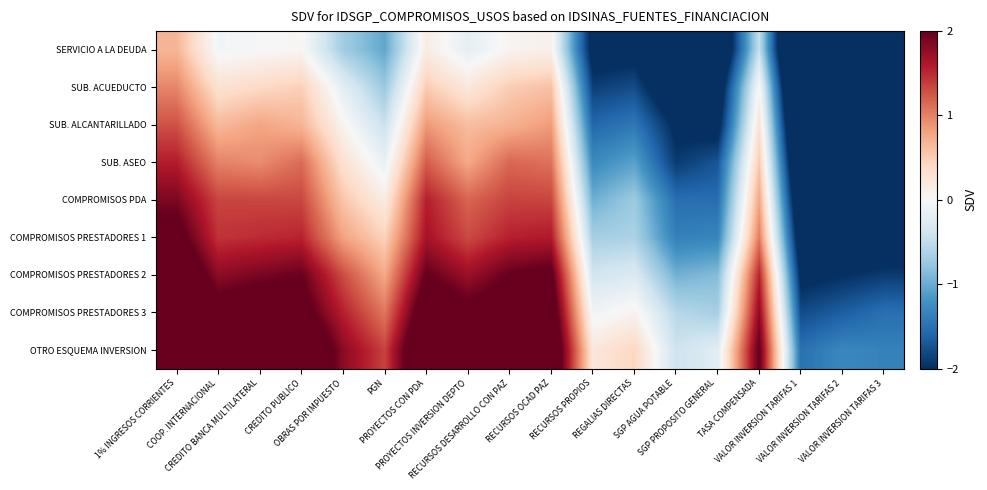

Reading left to right, transcribe all the data shown in this chart.

SERVICIO A LA DEUDA: 1% INGRESOS CORRIENTES=0.7	COOP. INTERNACIONAL=-0.1	CREDITO BANCA MULTILATERAL=-0.0	CREDITO PUBLICO=0.0	OBRAS POR IMPUESTO=-0.7	PGN=-1.0	PROYECTOS CON PDA=0.2	PROYECTOS INVERSION DEPTO=-0.2	RECURSOS DESARROLLO CON PAZ=0.1	RECURSOS OCAD PAZ=0.1	RECURSOS PROPIOS=-2.2	REGALIAS DIRECTAS=-2.1	SGP AGUA POTABLE=-2.9	SGP PROPOSITO GENERAL=-2.8	TASA COMPENSADA=-0.5	VALOR INVERSION TARIFAS 1=-3.9	VALOR INVERSION TARIFAS 2=-3.8	VALOR INVERSION TARIFAS 3=-3.8
SUB. ACUEDUCTO: 1% INGRESOS CORRIENTES=1.0	COOP. INTERNACIONAL=0.3	CREDITO BANCA MULTILATERAL=0.4	CREDITO PUBLICO=0.5	OBRAS POR IMPUESTO=-0.2	PGN=-0.7	PROYECTOS CON PDA=0.5	PROYECTOS INVERSION DEPTO=0.2	RECURSOS DESARROLLO CON PAZ=0.5	RECURSOS OCAD PAZ=0.6	RECURSOS PROPIOS=-1.9	REGALIAS DIRECTAS=-1.8	SGP AGUA POTABLE=-2.5	SGP PROPOSITO GENERAL=-2.4	TASA COMPENSADA=0.0	VALOR INVERSION TARIFAS 1=-3.6	VALOR INVERSION TARIFAS 2=-3.5	VALOR INVERSION TARIFAS 3=-3.4
SUB. ALCANTARILLADO: 1% INGRESOS CORRIENTES=1.3	COOP. INTERNACIONAL=0.6	CREDITO BANCA MULTILATERAL=0.8	CREDITO PUBLICO=0.7	OBRAS POR IMPUESTO=0.1	PGN=-0.4	PROYECTOS CON PDA=0.9	PROYECTOS INVERSION DEPTO=0.6	RECURSOS DESARROLLO CON PAZ=0.7	RECURSOS OCAD PAZ=0.8	RECURSOS PROPIOS=-1.6	REGALIAS DIRECTAS=-1.4	SGP AGUA POTABLE=-2.1	SGP PROPOSITO GENERAL=-2.2	TASA COMPENSADA=0.3	VALOR INVERSION TARIFAS 1=-3.3	VALOR INVERSION TARIFAS 2=-3.1	VALOR INVERSION TARIFAS 3=-3.0
SUB. ASEO: 1% INGRESOS CORRIENTES=1.6	COOP. INTERNACIONAL=1.0	CREDITO BANCA MULTILATERAL=0.9	CREDITO PUBLICO=1.1	OBRAS POR IMPUESTO=0.3	PGN=-0.1	PROYECTOS CON PDA=1.2	PROYECTOS INVERSION DEPTO=0.8	RECURSOS DESARROLLO CON PAZ=1.2	RECURSOS OCAD PAZ=1.1	RECURSOS PROPIOS=-1.3	REGALIAS DIRECTAS=-1.1	SGP AGUA POTABLE=-1.9	SGP PROPOSITO GENERAL=-1.7	TASA COMPENSADA=0.5	VALOR INVERSION TARIFAS 1=-3.0	VALOR INVERSION TARIFAS 2=-2.8	VALOR INVERSION TARIFAS 3=-2.9
COMPROMISOS PDA: 1% INGRESOS CORRIENTES=1.9	COOP. INTERNACIONAL=1.3	CREDITO BANCA MULTILATERAL=1.3	CREDITO PUBLICO=1.3	OBRAS POR IMPUESTO=0.6	PGN=0.2	PROYECTOS CON PDA=1.6	PROYECTOS INVERSION DEPTO=1.2	RECURSOS DESARROLLO CON PAZ=1.4	RECURSOS OCAD PAZ=1.3	RECURSOS PROPIOS=-1.0	REGALIAS DIRECTAS=-0.7	SGP AGUA POTABLE=-1.5	SGP PROPOSITO GENERAL=-1.5	TASA COMPENSADA=0.8	VALOR INVERSION TARIFAS 1=-2.7	VALOR INVERSION TARIFAS 2=-2.4	VALOR INVERSION TARIFAS 3=-2.5
COMPROMISOS PRESTADORES 1: 1% INGRESOS CORRIENTES=2.2	COOP. INTERNACIONAL=1.4	CREDITO BANCA MULTILATERAL=1.5	CREDITO PUBLICO=1.5	OBRAS POR IMPUESTO=0.8	PGN=0.5	PROYECTOS CON PDA=1.7	PROYECTOS INVERSION DEPTO=1.3	RECURSOS DESARROLLO CON PAZ=1.6	RECURSOS OCAD PAZ=1.6	RECURSOS PROPIOS=-0.7	REGALIAS DIRECTAS=-0.6	SGP AGUA POTABLE=-1.4	SGP PROPOSITO GENERAL=-1.3	TASA COMPENSADA=1.0	VALOR INVERSION TARIFAS 1=-2.4	VALOR INVERSION TARIFAS 2=-2.3	VALOR INVERSION TARIFAS 3=-2.3
COMPROMISOS PRESTADORES 2: 1% INGRESOS CORRIENTES=2.5	COOP. INTERNACIONAL=1.8	CREDITO BANCA MULTILATERAL=1.9	CREDITO PUBLICO=2.0	OBRAS POR IMPUESTO=1.3	PGN=0.8	PROYECTOS CON PDA=2.0	PROYECTOS INVERSION DEPTO=1.7	RECURSOS DESARROLLO CON PAZ=2.0	RECURSOS OCAD PAZ=2.1	RECURSOS PROPIOS=-0.4	REGALIAS DIRECTAS=-0.3	SGP AGUA POTABLE=-1.0	SGP PROPOSITO GENERAL=-0.9	TASA COMPENSADA=1.5	VALOR INVERSION TARIFAS 1=-2.1	VALOR INVERSION TARIFAS 2=-2.0	VALOR INVERSION TARIFAS 3=-1.9
COMPROMISOS PRESTADORES 3: 1% INGRESOS CORRIENTES=2.8	COOP. INTERNACIONAL=2.1	CREDITO BANCA MULTILATERAL=2.3	CREDITO PUBLICO=2.2	OBRAS POR IMPUESTO=1.6	PGN=1.1	PROYECTOS CON PDA=2.4	PROYECTOS INVERSION DEPTO=2.1	RECURSOS DESARROLLO CON PAZ=2.2	RECURSOS OCAD PAZ=2.3	RECURSOS PROPIOS=-0.1	REGALIAS DIRECTAS=0.1	SGP AGUA POTABLE=-0.6	SGP PROPOSITO GENERAL=-0.7	TASA COMPENSADA=1.8	VALOR INVERSION TARIFAS 1=-1.8	VALOR INVERSION TARIFAS 2=-1.6	VALOR INVERSION TARIFAS 3=-1.5
OTRO ESQUEMA INVERSION: 1% INGRESOS CORRIENTES=3.1	COOP. INTERNACIONAL=2.5	CREDITO BANCA MULTILATERAL=2.4	CREDITO PUBLICO=2.6	OBRAS POR IMPUESTO=1.8	PGN=1.4	PROYECTOS CON PDA=2.7	PROYECTOS INVERSION DEPTO=2.3	RECURSOS DESARROLLO CON PAZ=2.7	RECURSOS OCAD PAZ=2.6	RECURSOS PROPIOS=0.2	REGALIAS DIRECTAS=0.4	SGP AGUA POTABLE=-0.4	SGP PROPOSITO GENERAL=-0.2	TASA COMPENSADA=2.0	VALOR INVERSION TARIFAS 1=-1.5	VALOR INVERSION TARIFAS 2=-1.3	VALOR INVERSION TARIFAS 3=-1.4